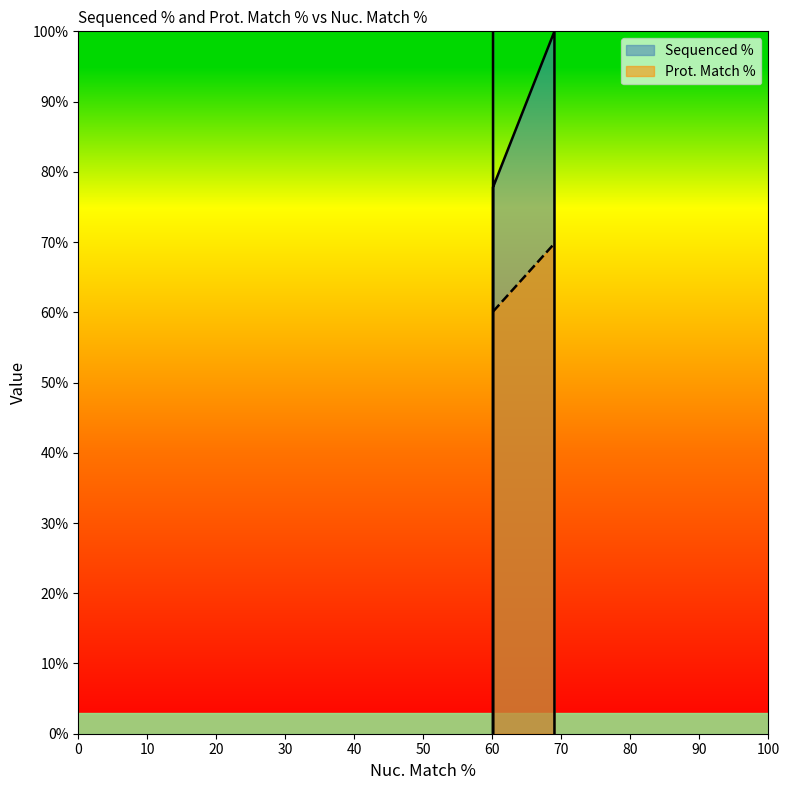

What is the value of the 4th point from the left?

69.8